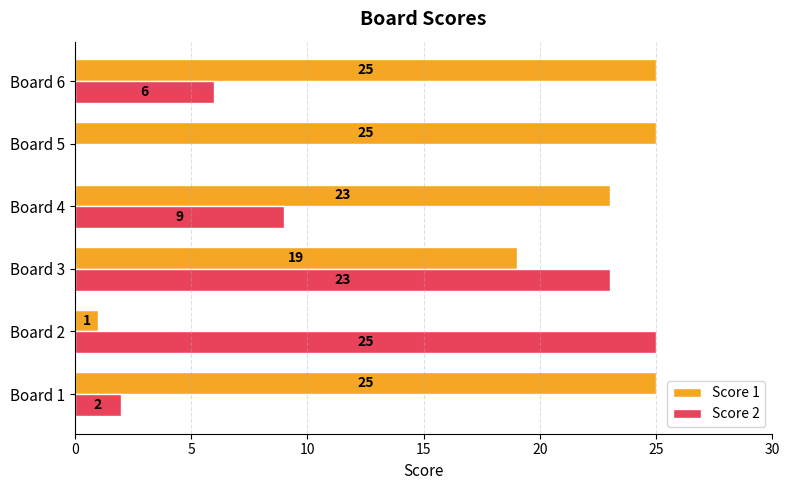

What are all the series names shown in the legend?

Score 1, Score 2